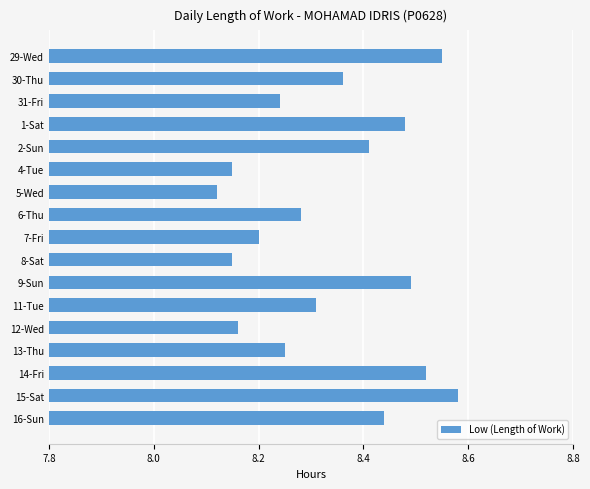

At which label is the value closest to 8?

5-Wed